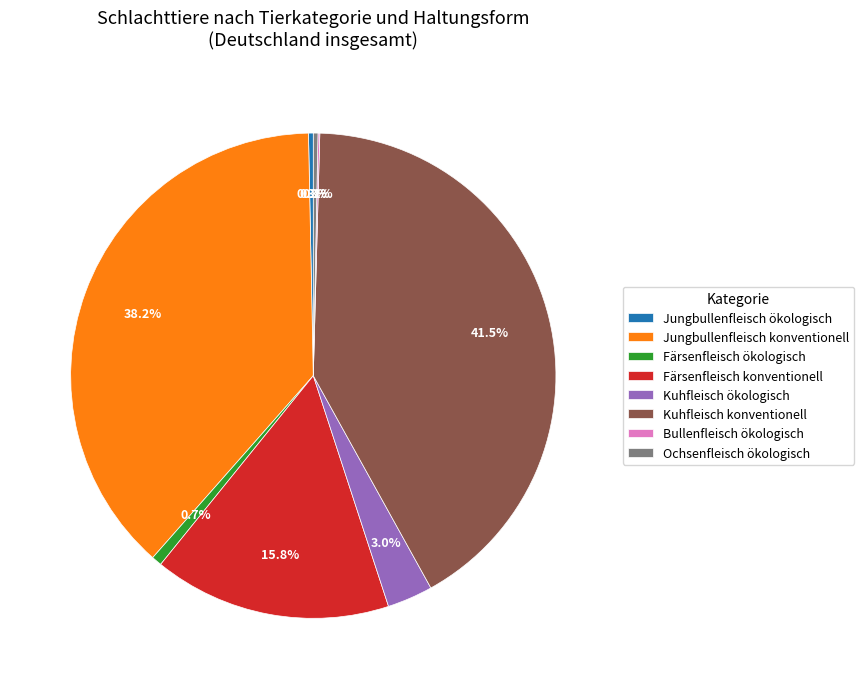

Between Färsenfleisch konventionell and Färsenfleisch ökologisch, which is larger?

Färsenfleisch konventionell